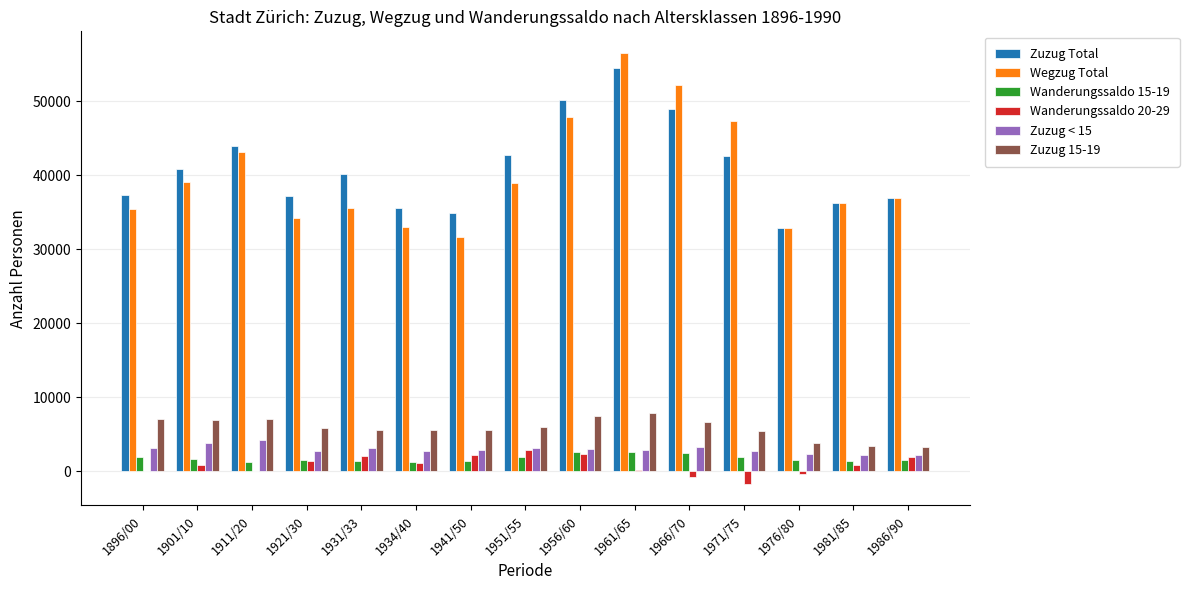

What is the average value of the Wanderungssaldo 15-19 series?

1757